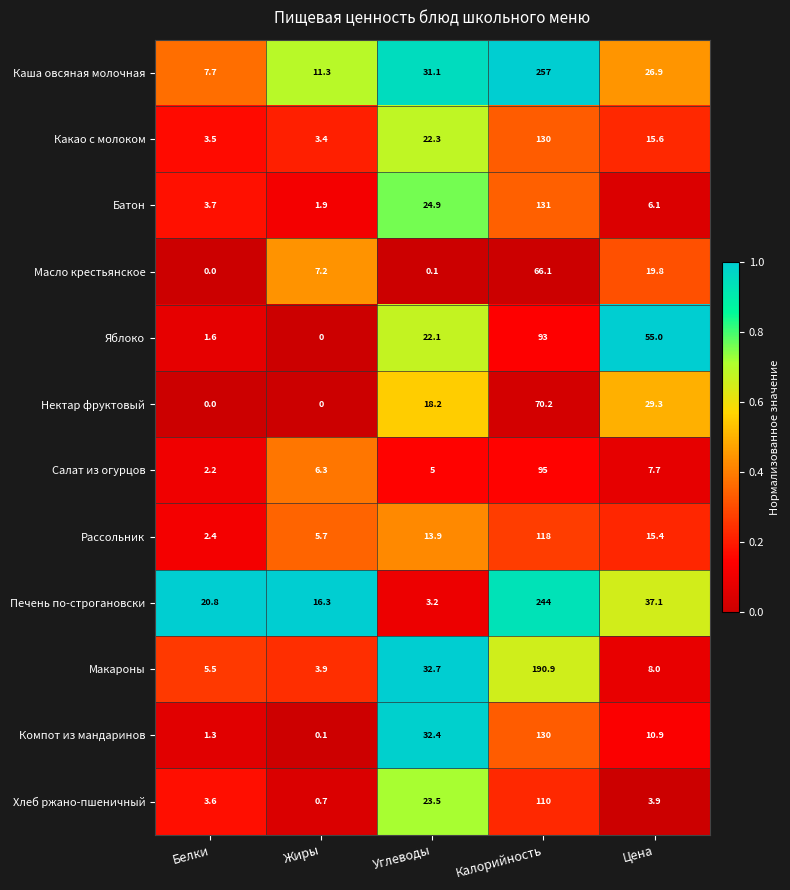

What is the sum of all Рассольник values?

155.4